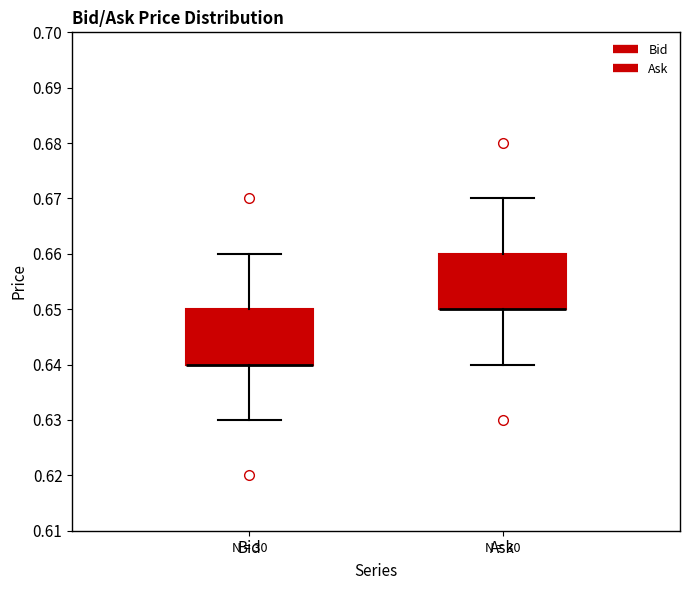

Reading left to right, transcribe this box plot: for each box, give where its median line is, the range the box spans, and where its two whiskers end, as read against the y-axis. The values are not printed on the chart, so give them approximately, as read against the axis.

Bid: median 0.64 (drawn on the box's lower edge), box 0.64 to 0.65, whiskers 0.63 to 0.66
Ask: median 0.65 (drawn on the box's lower edge), box 0.65 to 0.66, whiskers 0.64 to 0.67